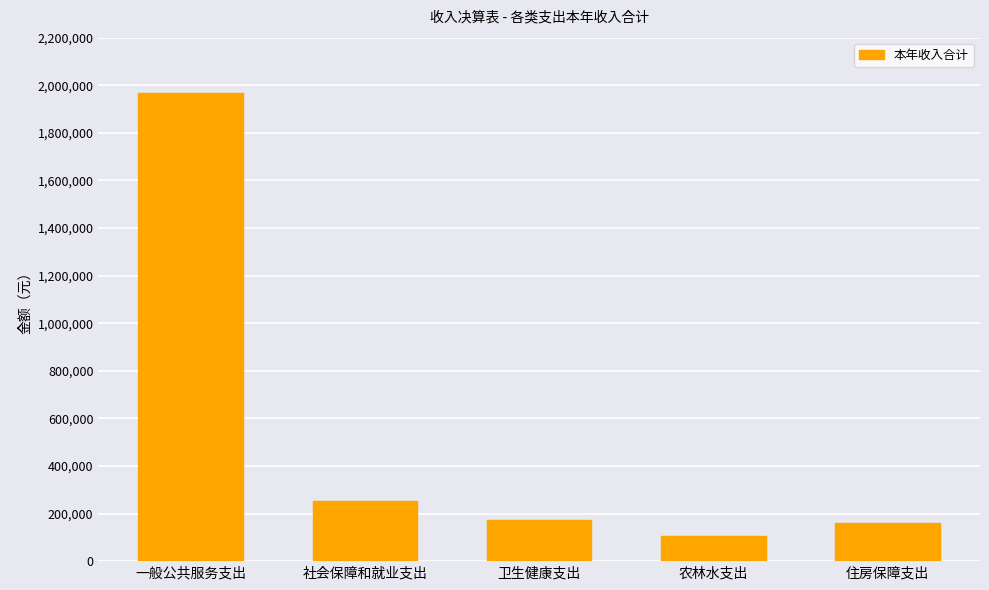

Reading right to left, list all the values displayed in this chart.

住房保障支出=159050.0	农林水支出=104128.0	卫生健康支出=174466.3	社会保障和就业支出=251499.3	一般公共服务支出=1965629.6